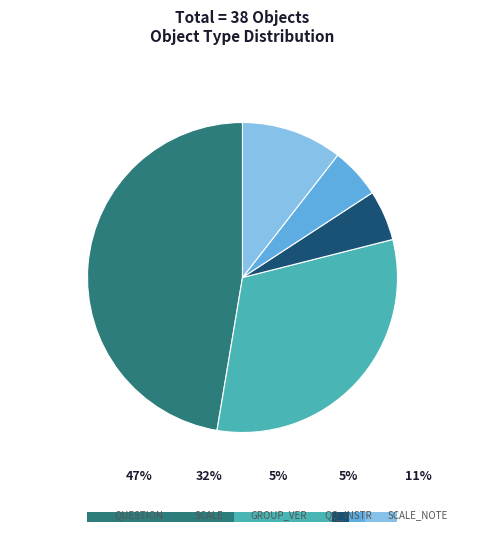

To the nearest percent, what percentage of the pie is QQ_INSTR?

5%